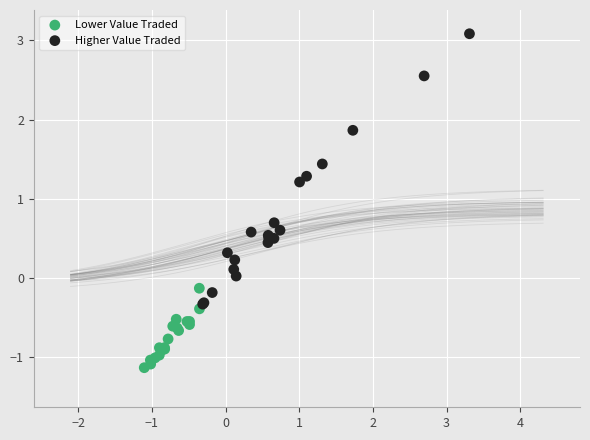

Which series reaches the minimum Y coordinate?

Lower Value Traded